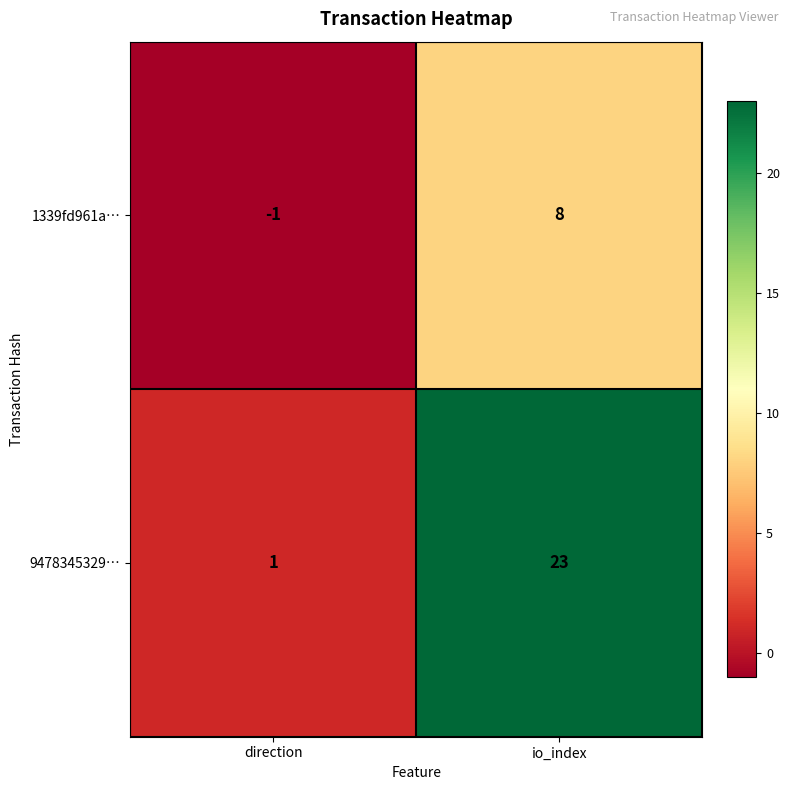

What is the sum of all 9478345329… values?

24